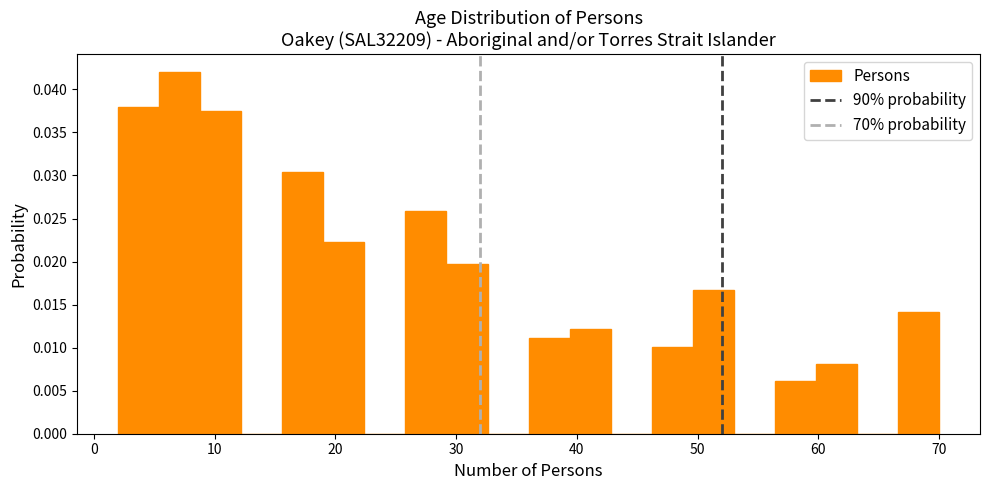

Read against the x-axis, roughly where is the centre of the tallest bar?

7